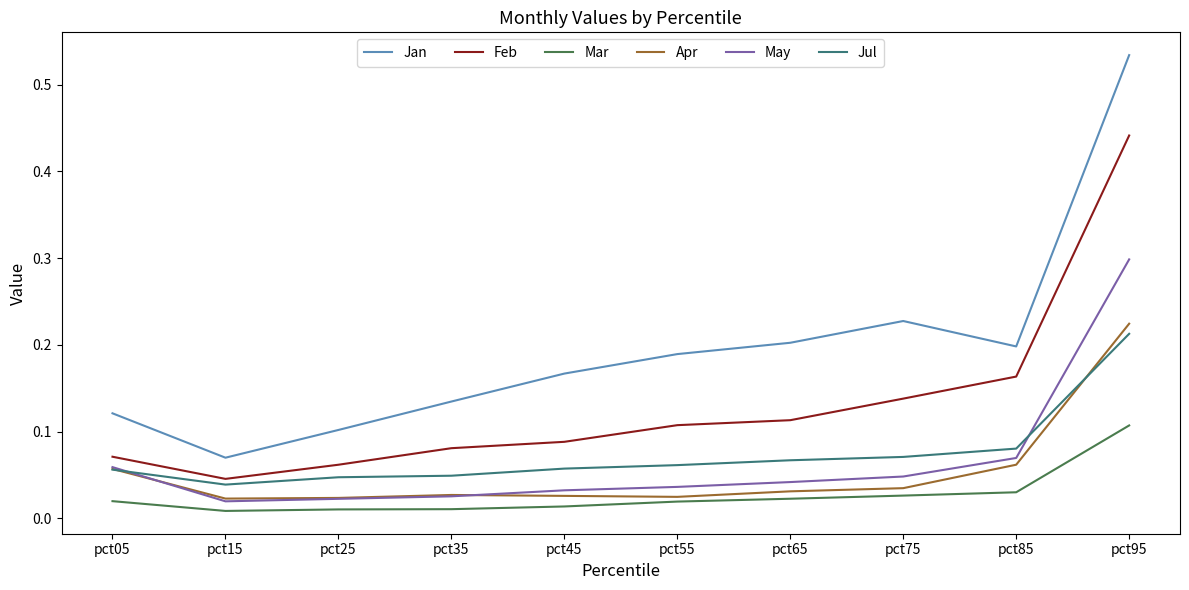

At which category is the sum across all series the highest?

pct95